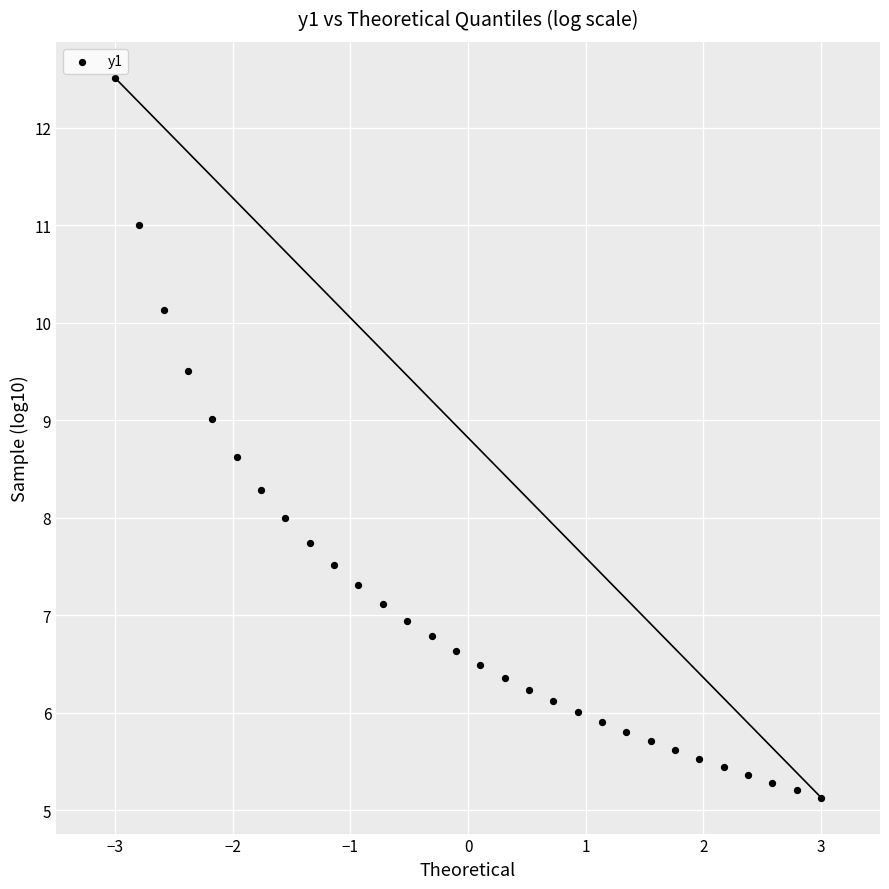

What is the range of Y values (max minus min)?

7.4